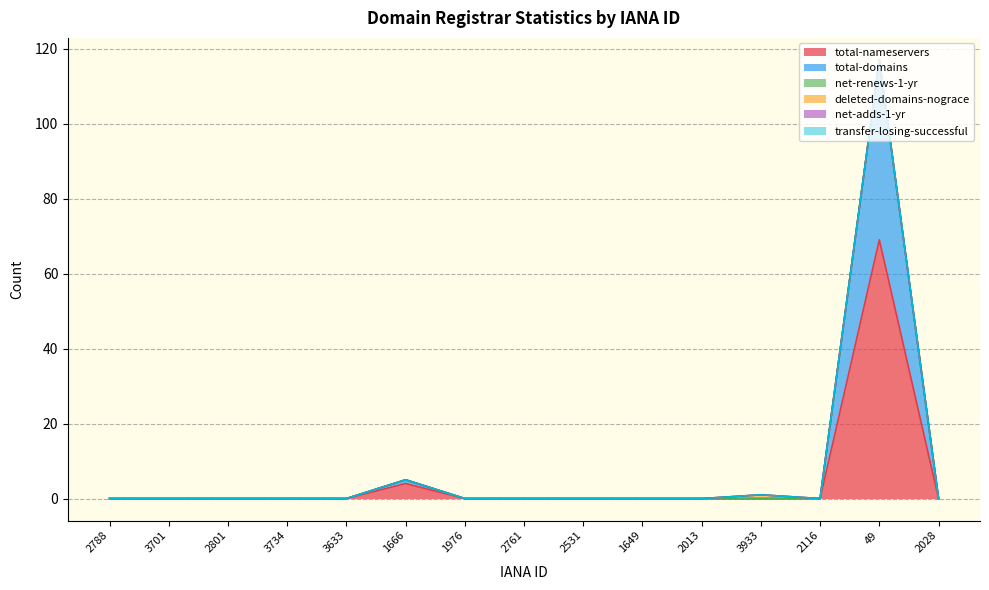

True or false: total-domains and transfer-losing-successful intersect in this chart.

False